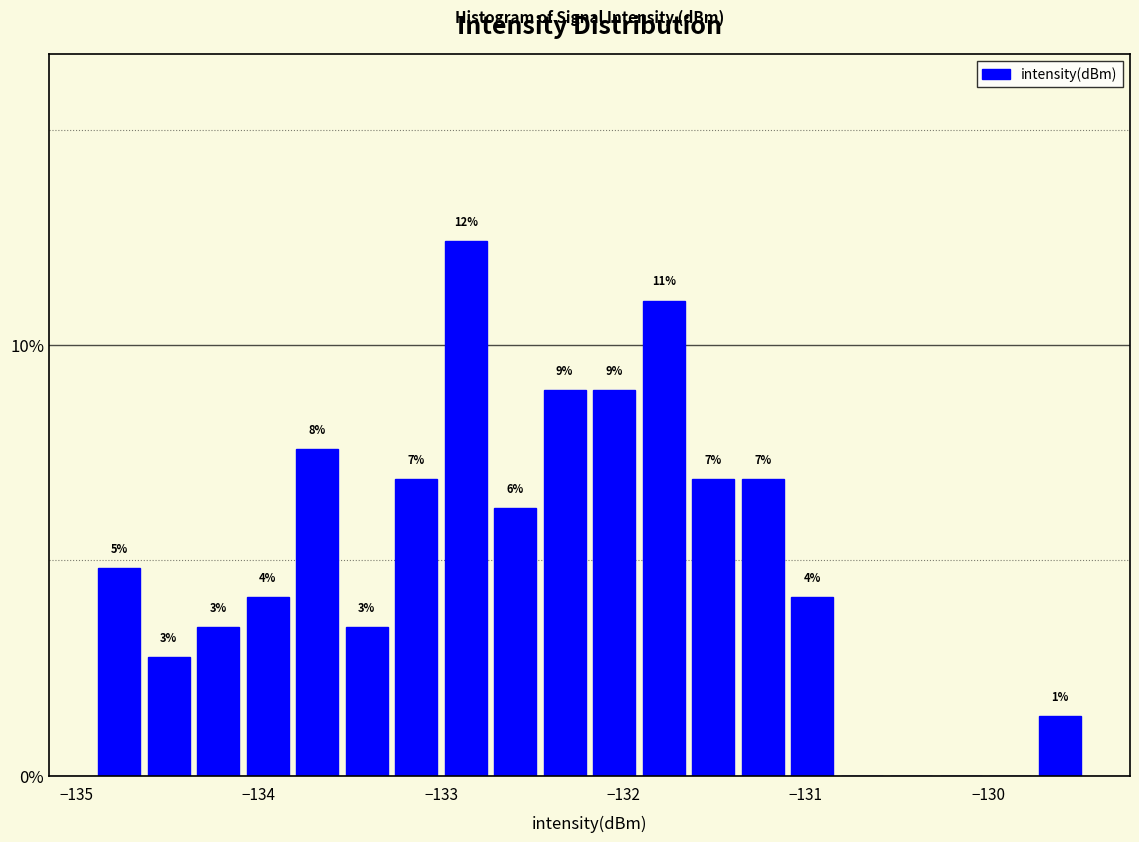

Read against the x-axis, roughly where is the centre of the tallest bar?

-132.9